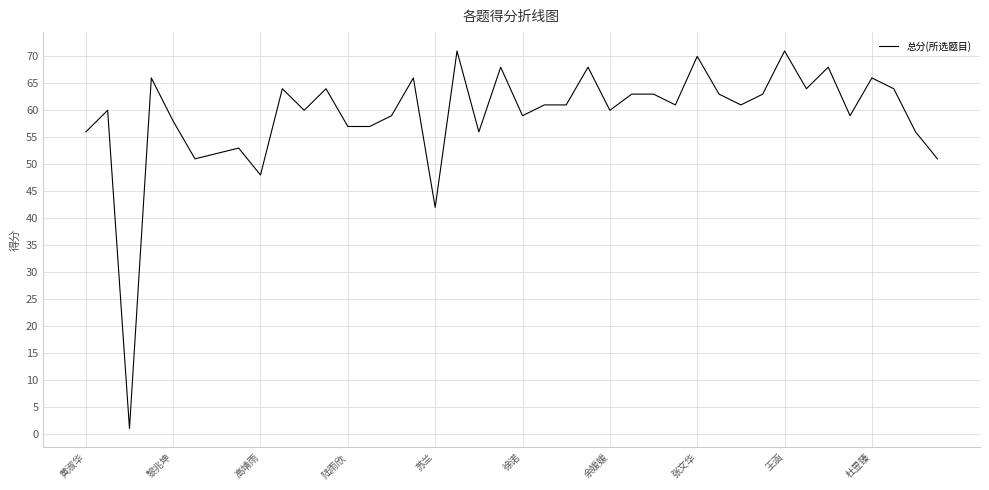

What is the greatest value displayed?

71